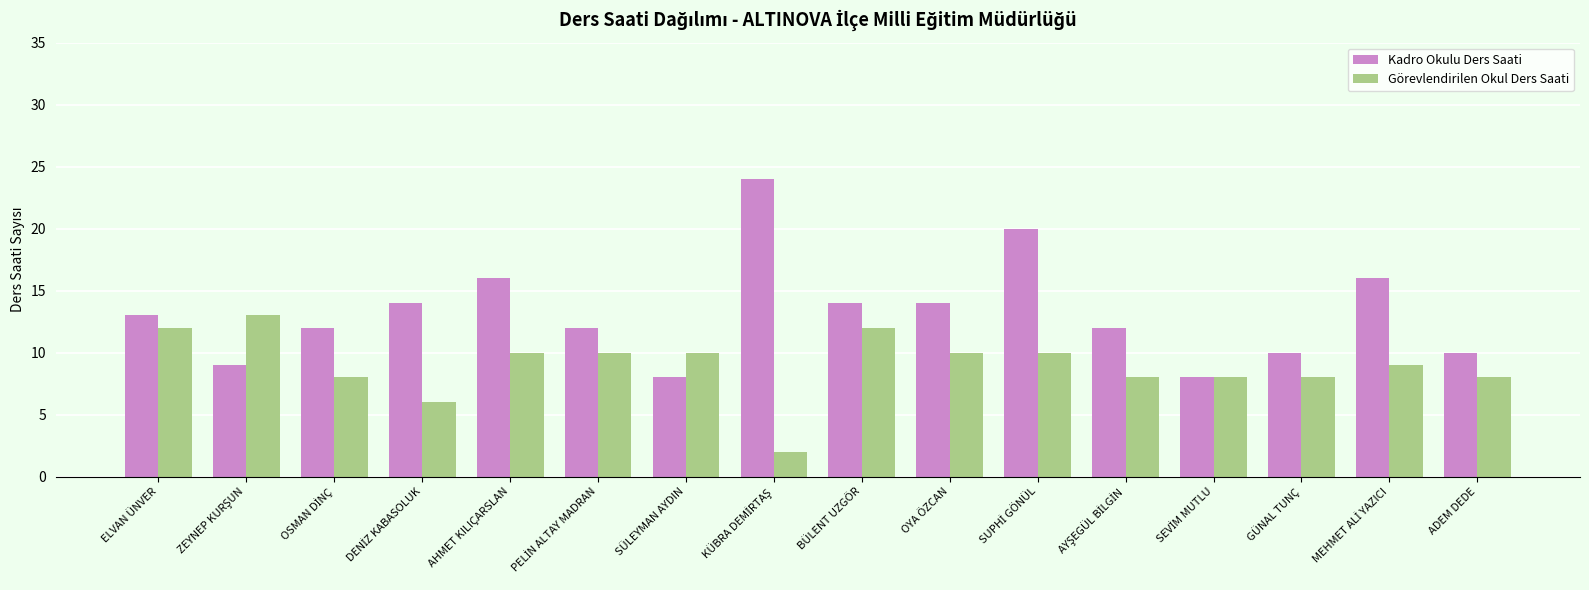

What is the value of the Kadro Okulu Ders Saati bar at the 14th from the left?

10